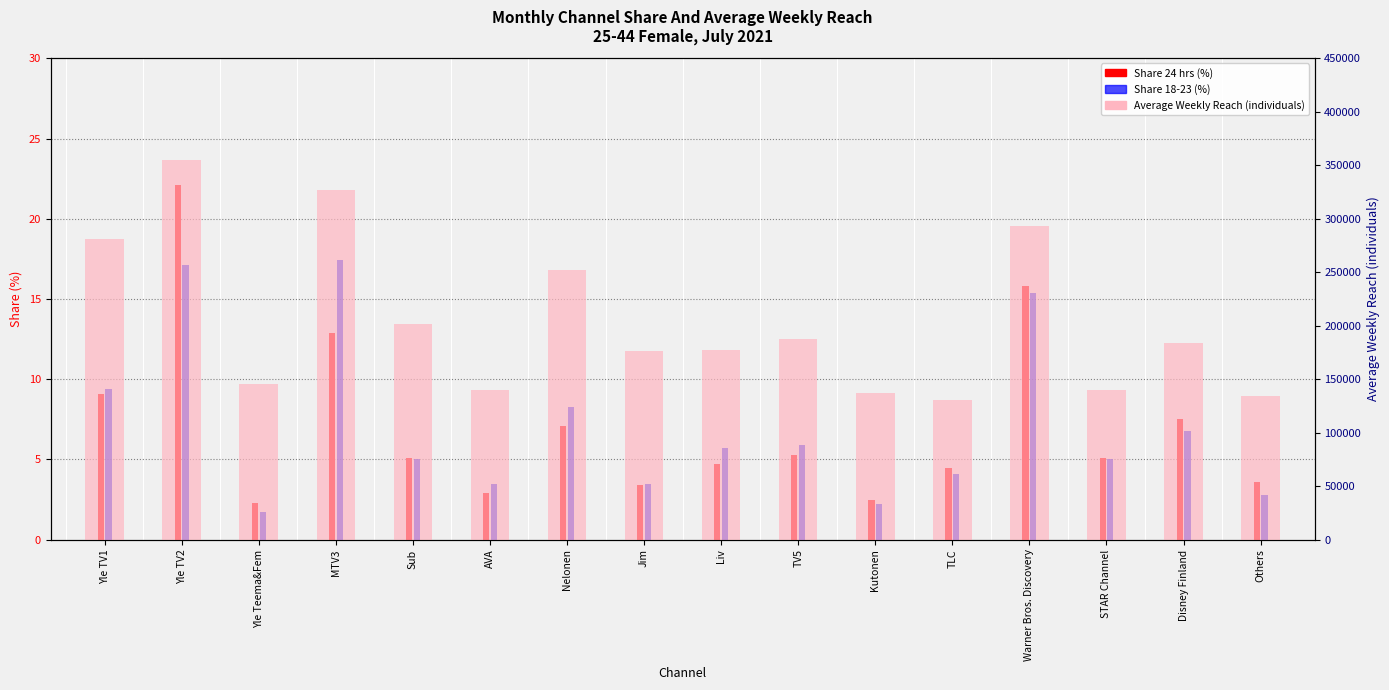

Read the Share 24 hrs (%) value at TLC.

4.5